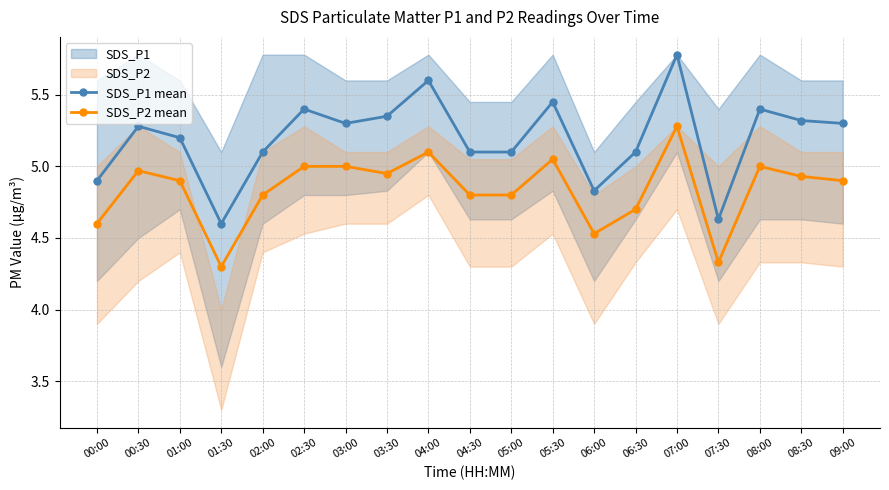

Reading right to left, what are all the values shown in this chart?

SDS_P1 mean: 09:00=5.3	08:30=5.3	08:00=5.4	07:30=4.6	07:00=5.8	06:30=5.1	06:00=4.8	05:30=5.5	05:00=5.1	04:30=5.1	04:00=5.6	03:30=5.3	03:00=5.3	02:30=5.4	02:00=5.1	01:30=4.6	01:00=5.2	00:30=5.3	00:00=4.9
SDS_P2 mean: 09:00=4.9	08:30=4.9	08:00=5.0	07:30=4.3	07:00=5.3	06:30=4.7	06:00=4.5	05:30=5.0	05:00=4.8	04:30=4.8	04:00=5.1	03:30=5.0	03:00=5.0	02:30=5.0	02:00=4.8	01:30=4.3	01:00=4.9	00:30=5.0	00:00=4.6